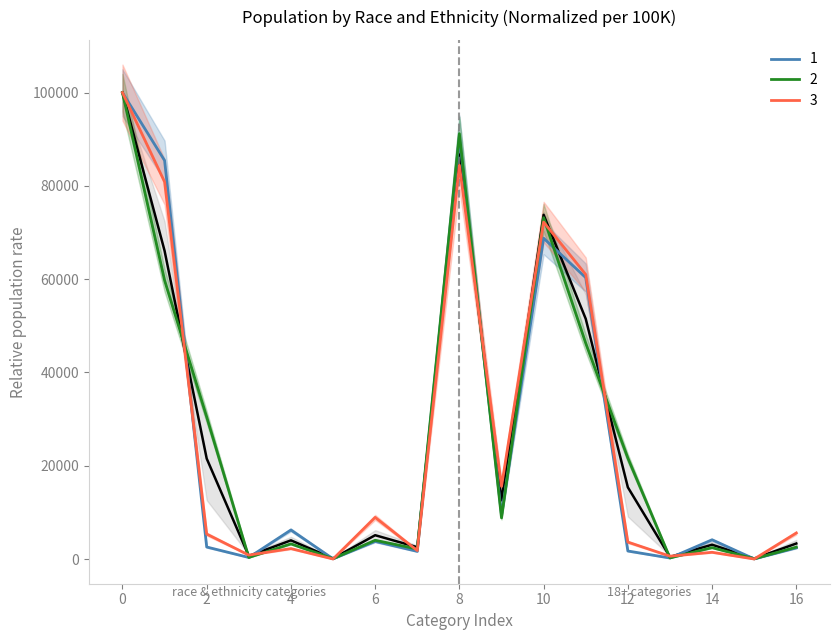

The value of 3 at 16 is 5578.8. True or false?

True